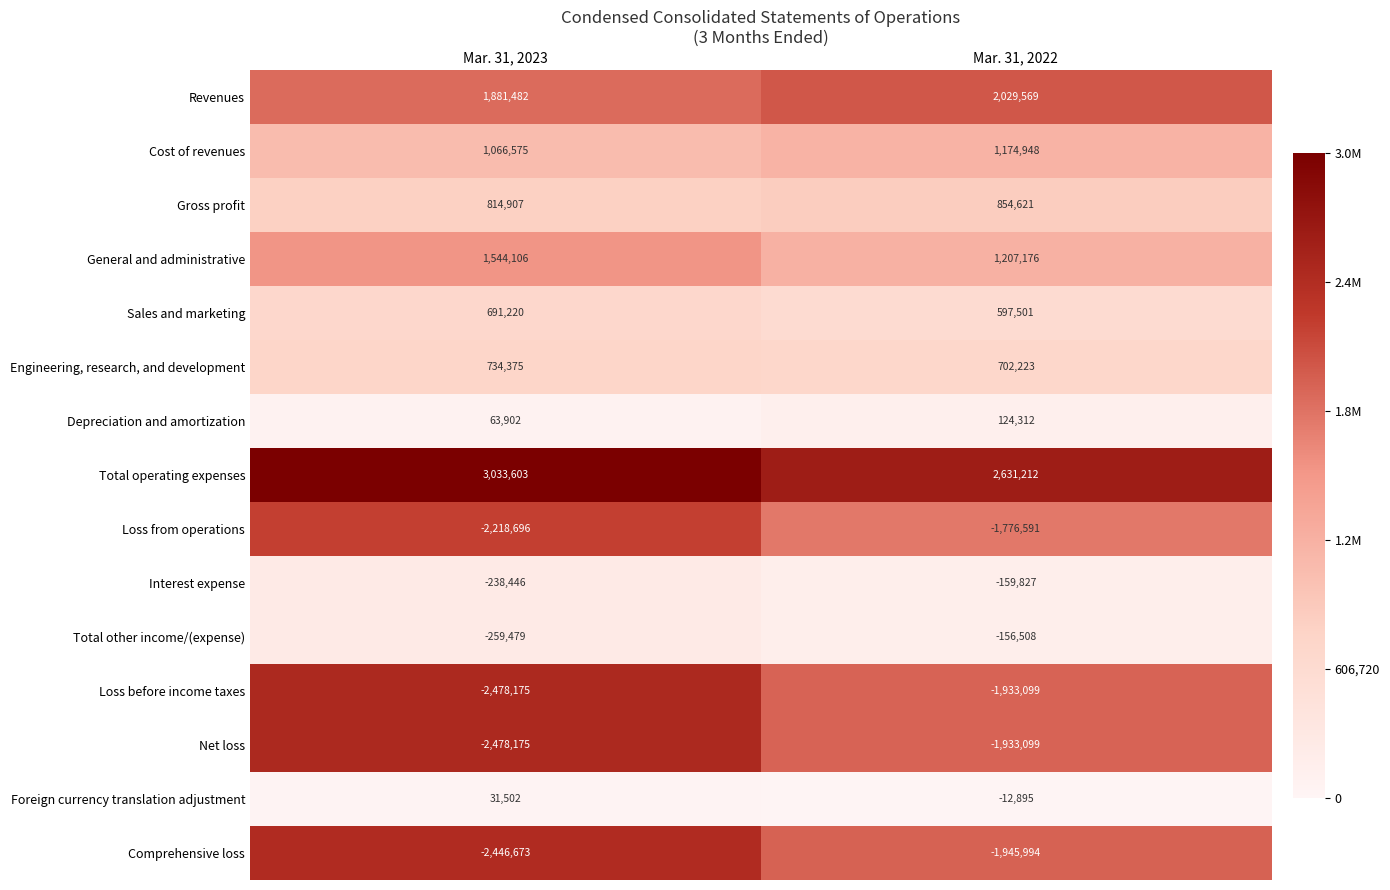

What is the spread (max minus min) of values at Mar. 31, 2023?

5511778